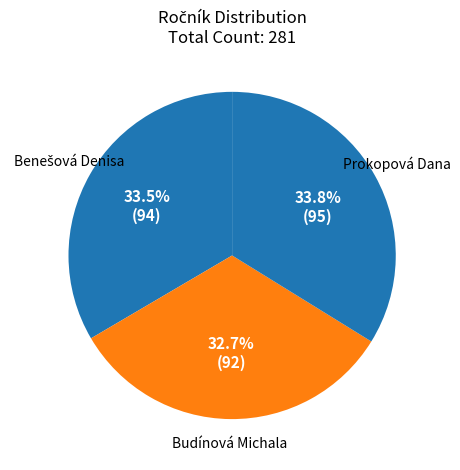

What percentage is NOT represented by Budínová Michala?

67.3%